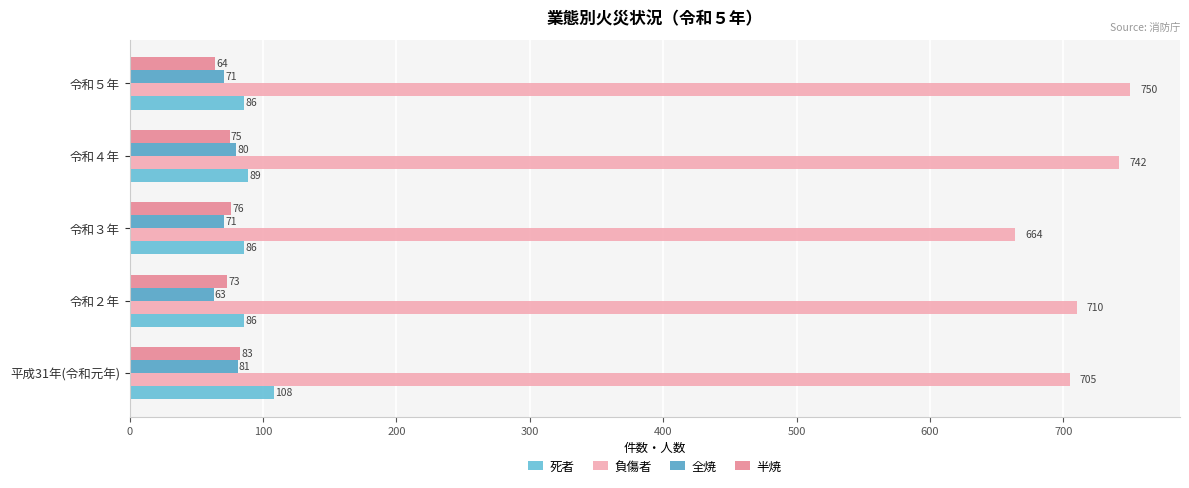

What is the value of the 半焼 bar at the 2nd from the left?

73